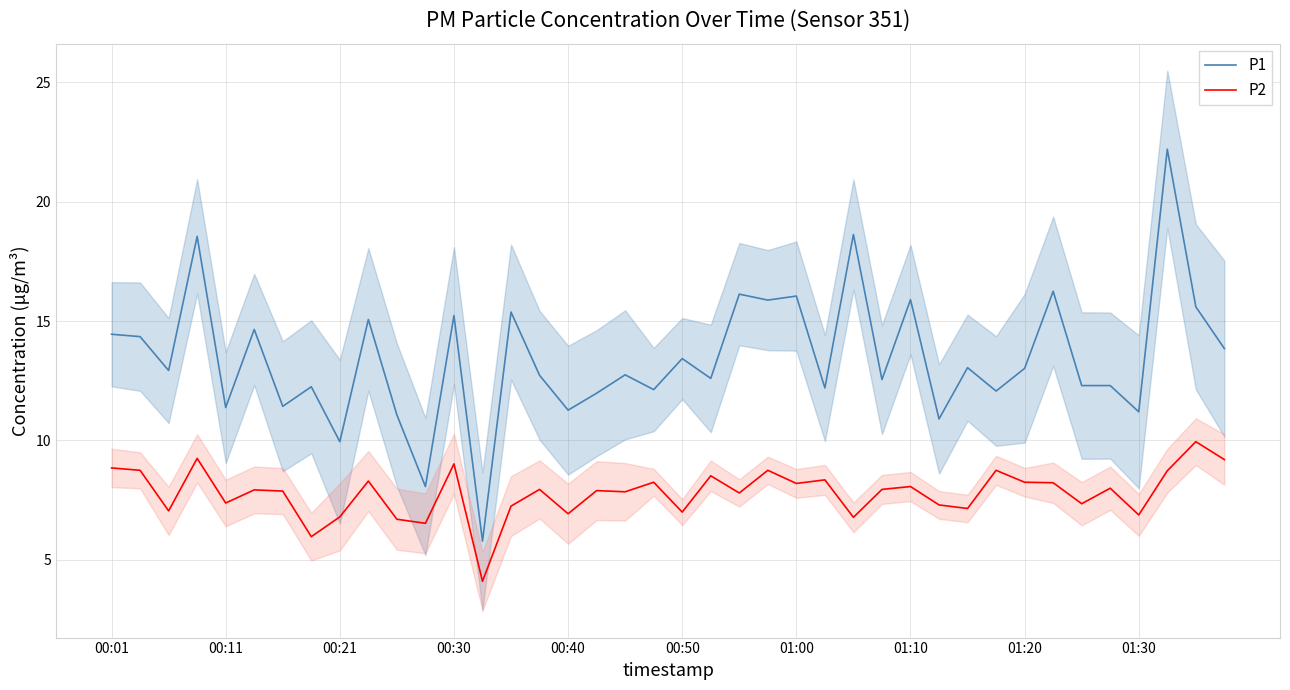

True or false: P2 and P1 intersect in this chart.

False